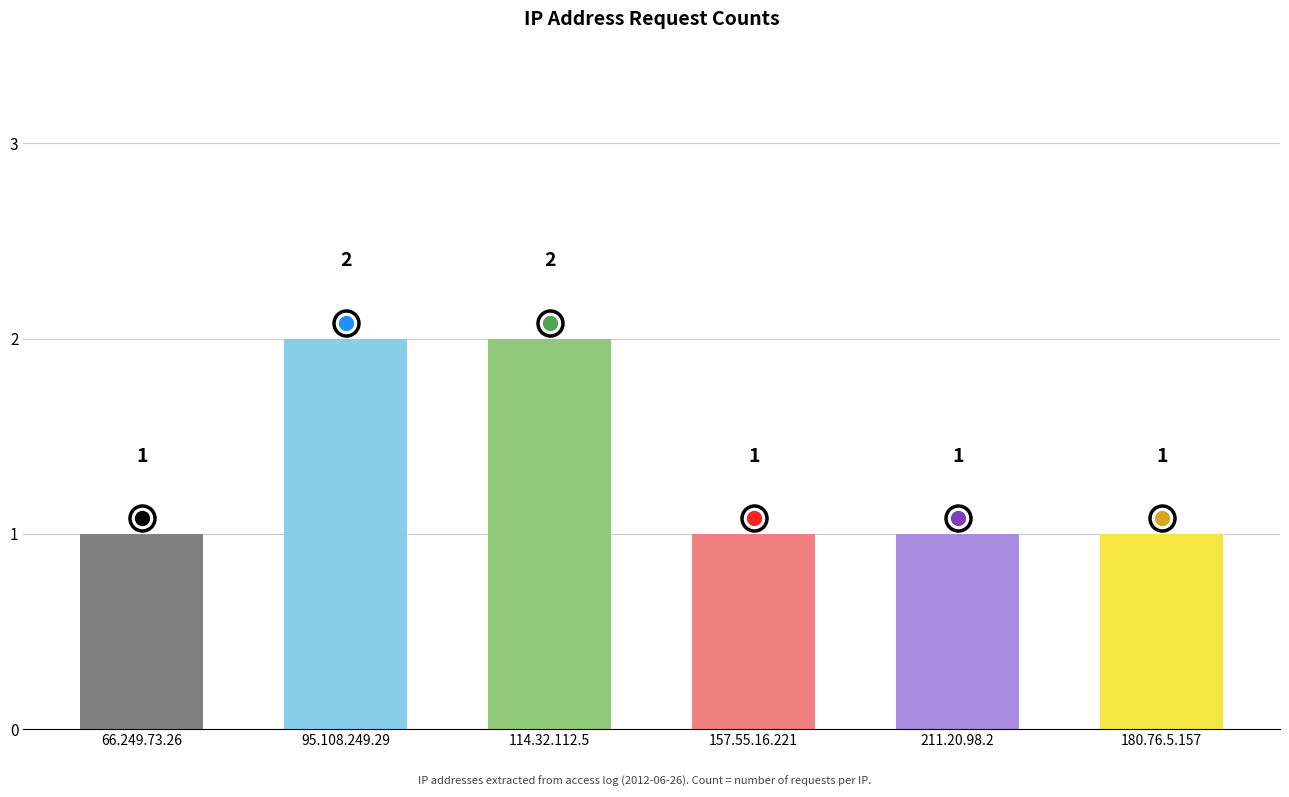

The value at 157.55.16.221 is 2. True or false?

False